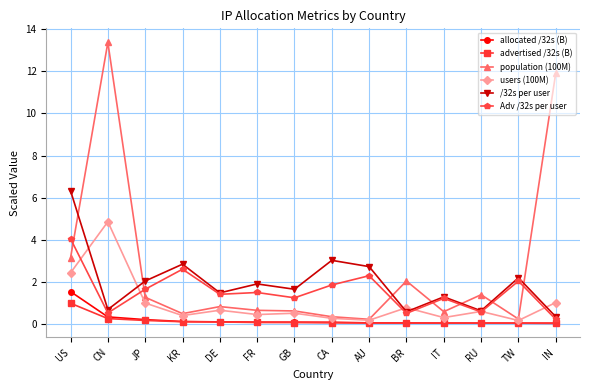

At which category does /32s per user reach its first local valley?

CN